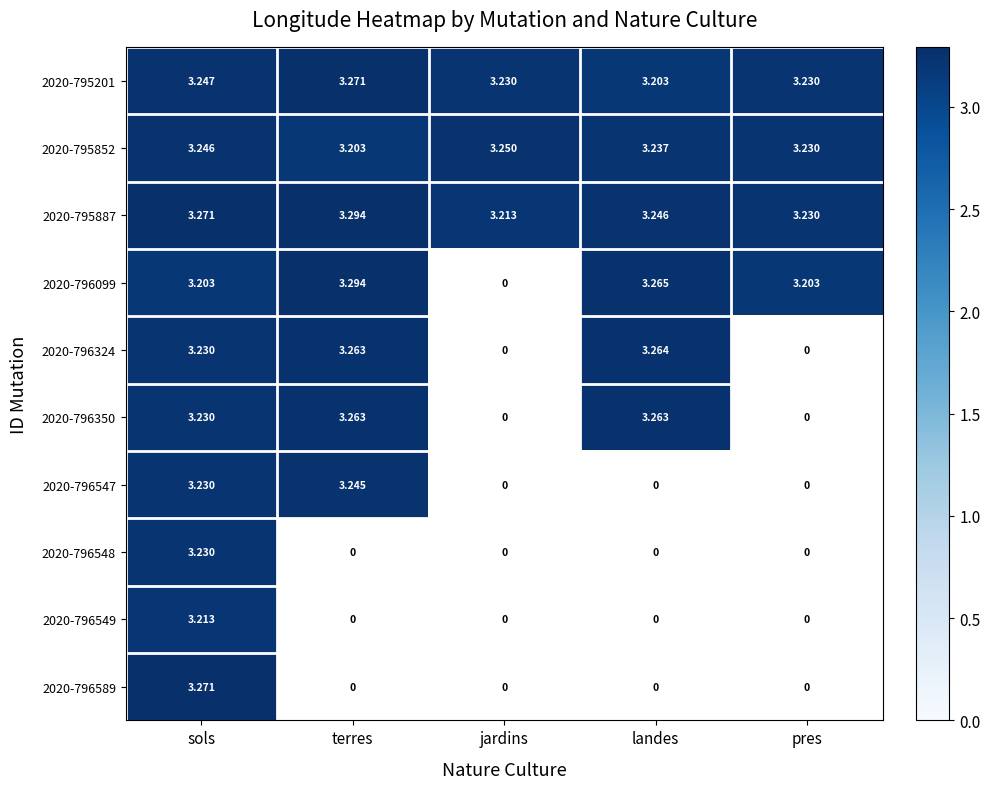

Is it true that 2020-796549 equals 4.3 at sols?

False